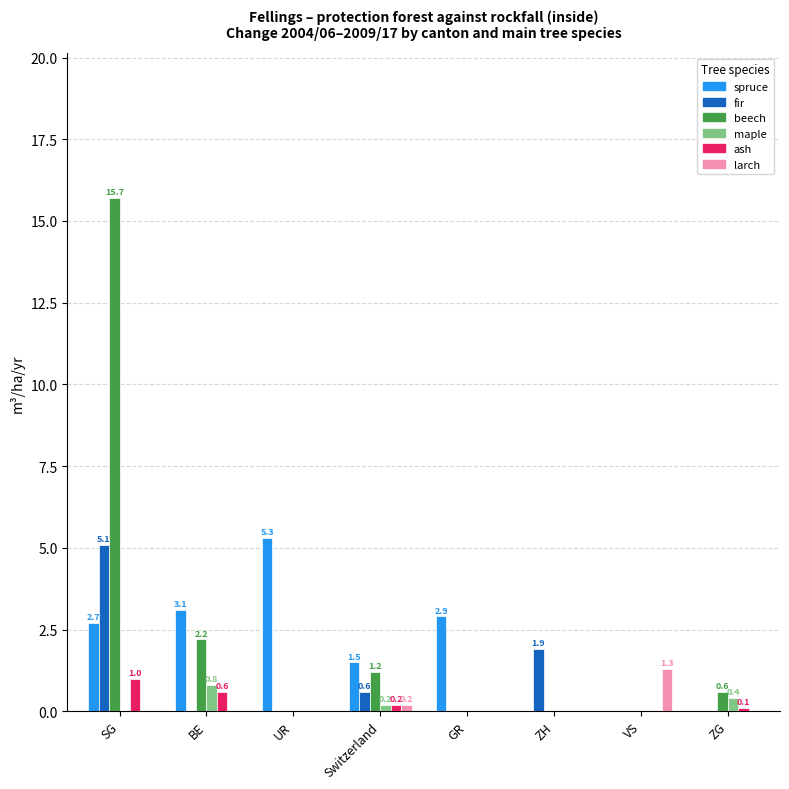

Which series changed the most between BE and VS?

spruce